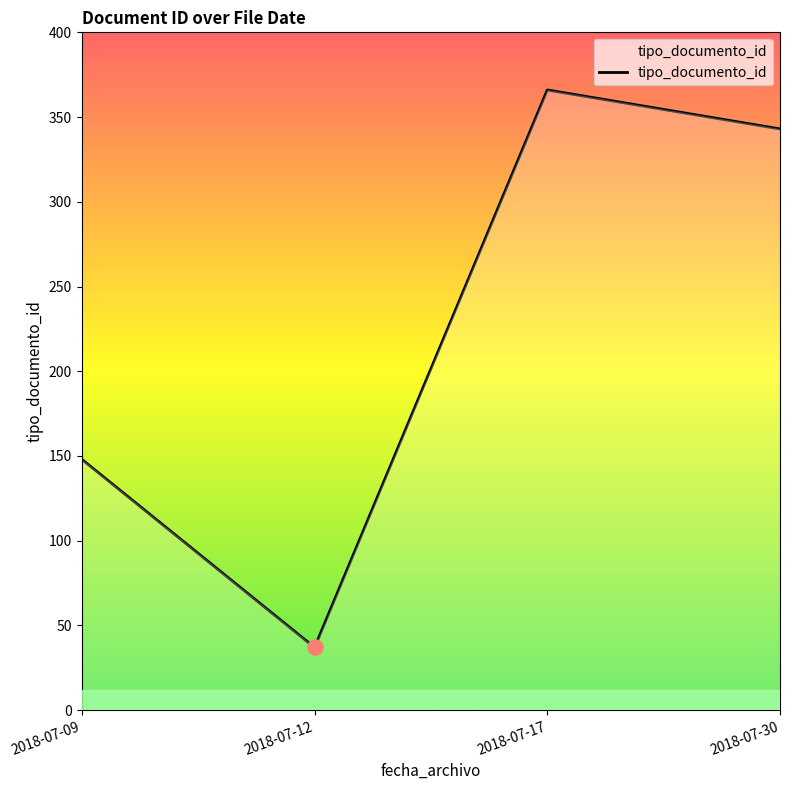

Approximately how many times larger is the value at 2018-07-17 compared to 2018-07-09?

2.5